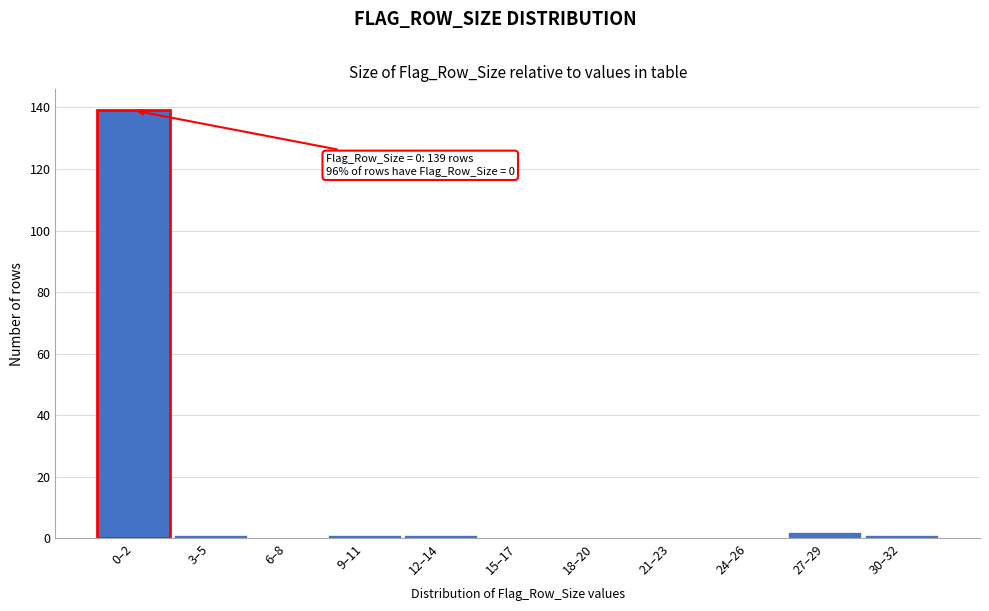

Is it true that the value at 6–8 is 79?

False